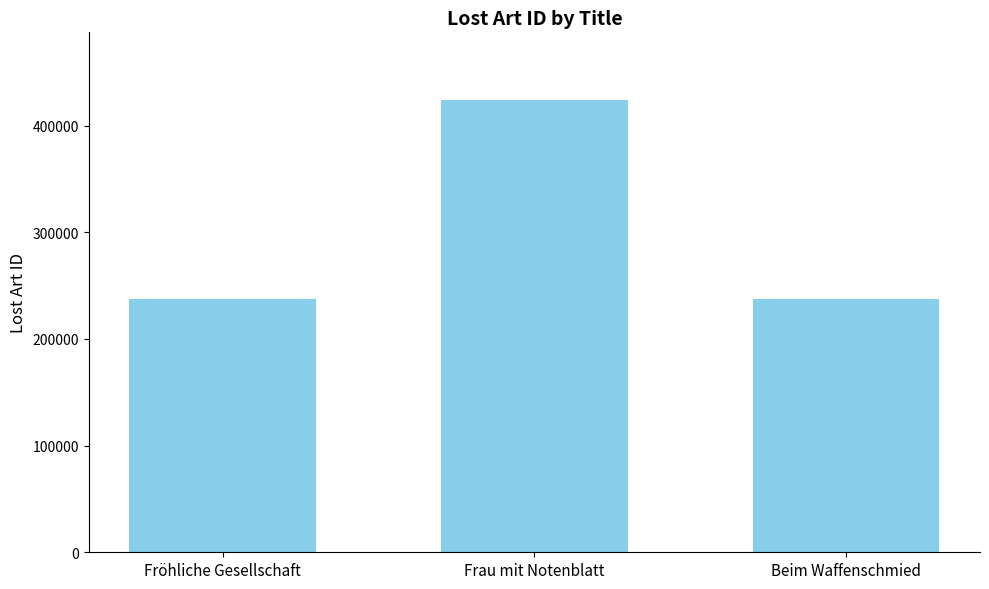

How many values are below 237257?

1